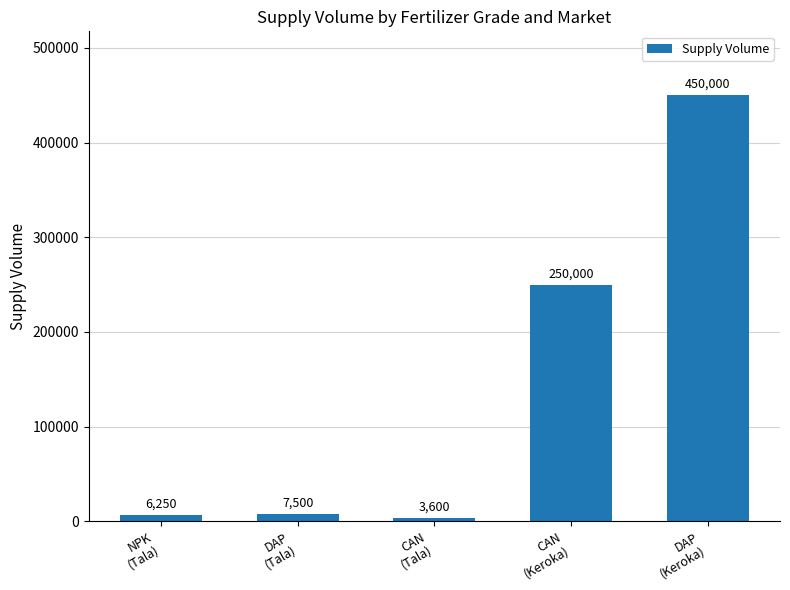

What is the change in value from NPK
(Tala) to CAN
(Tala)?

-2650